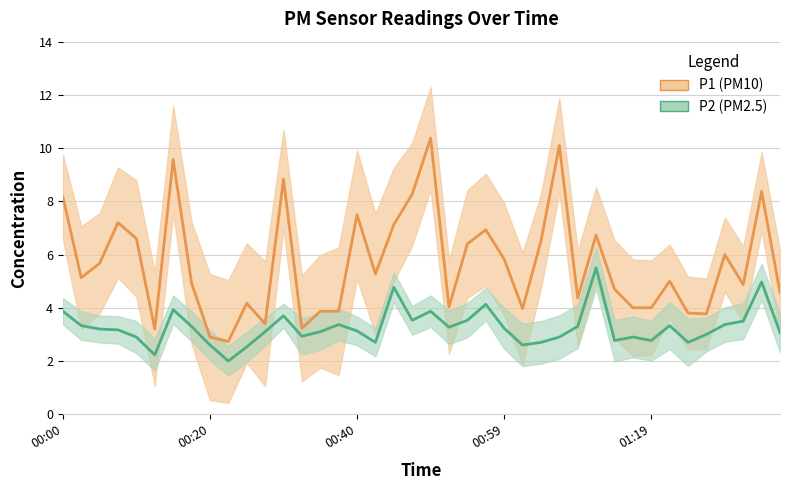

Which series changed the most between 34 and 37?

P1 mean